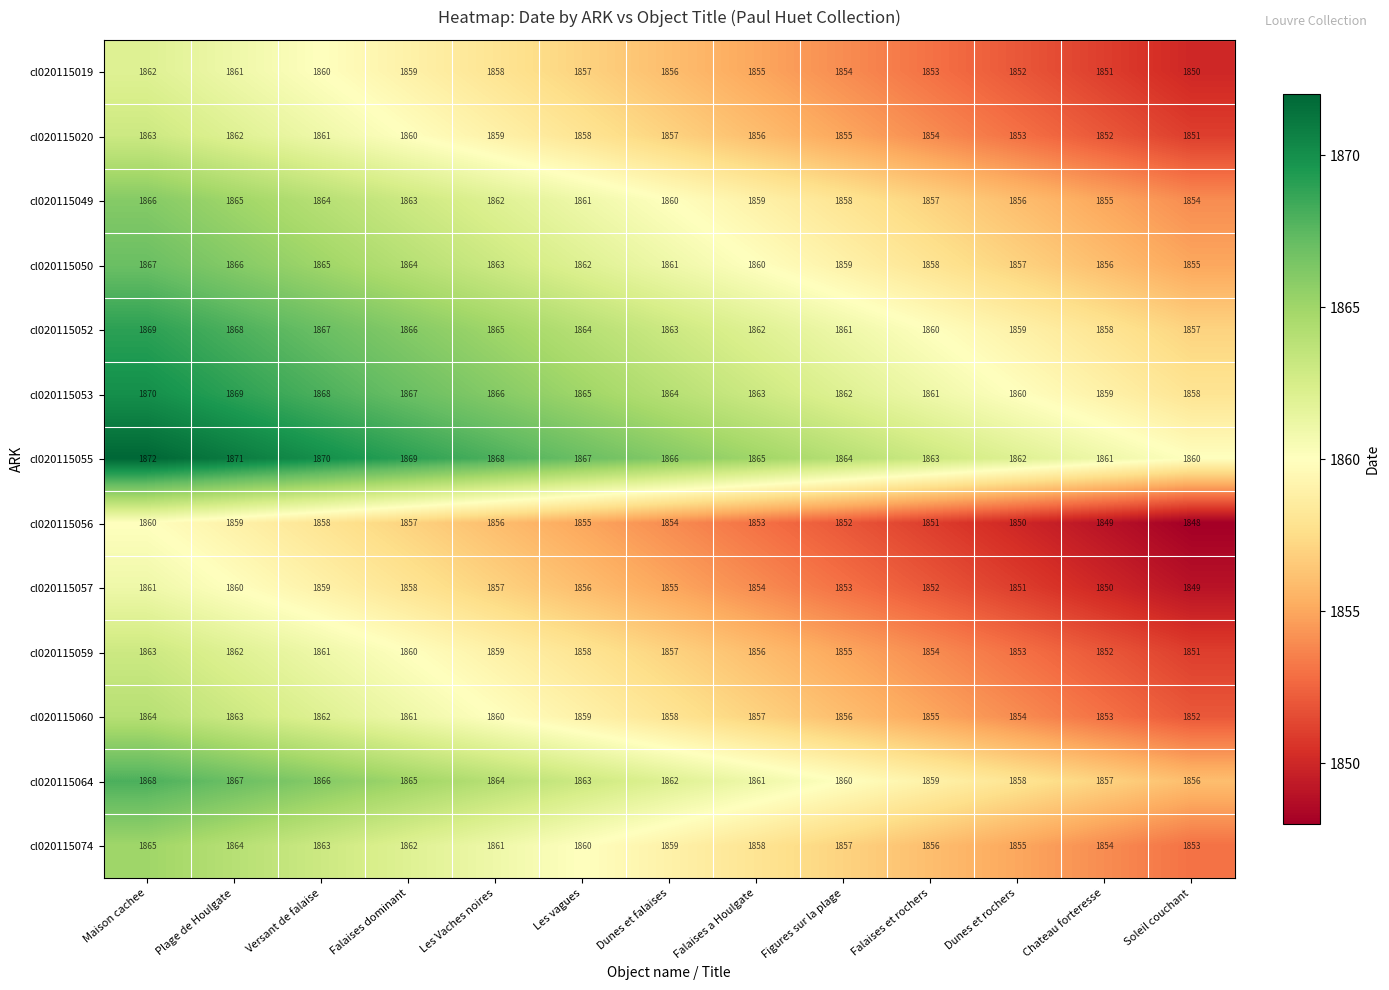

Which series has the largest total across all categories?

cl020115055